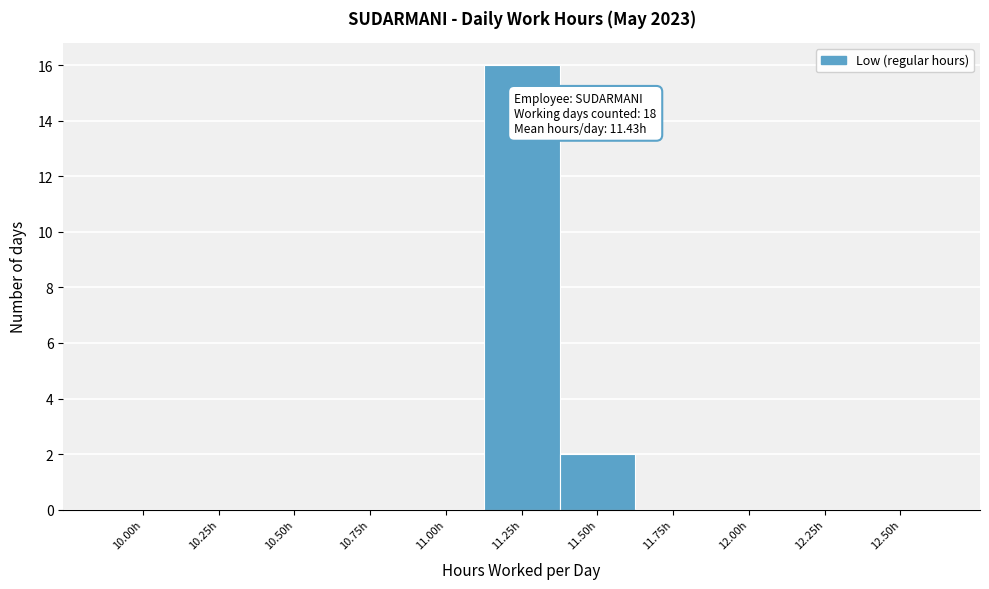

Reading left to right, transcribe all the data shown in this chart.

10.00h=0	10.25h=0	10.50h=0	10.75h=0	11.00h=0	11.25h=16	11.50h=2	11.75h=0	12.00h=0	12.25h=0	12.50h=0